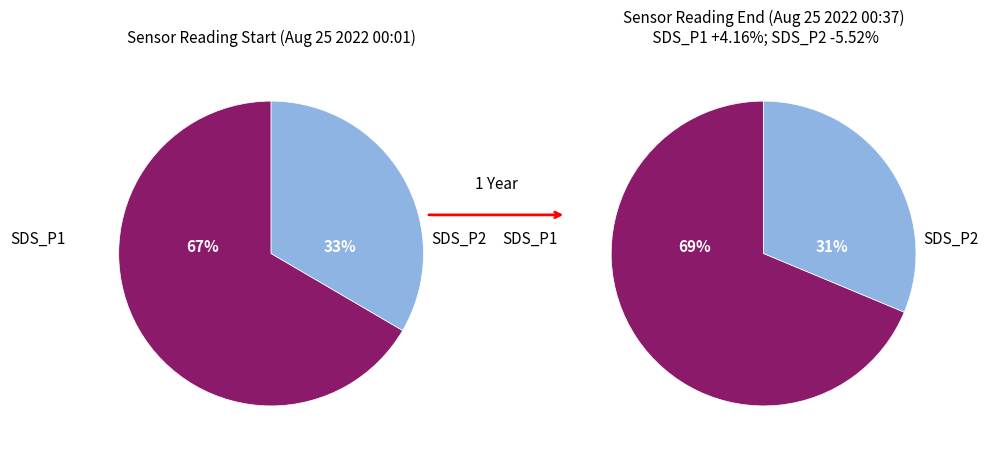

Does 4 represent more than half of the total?

No